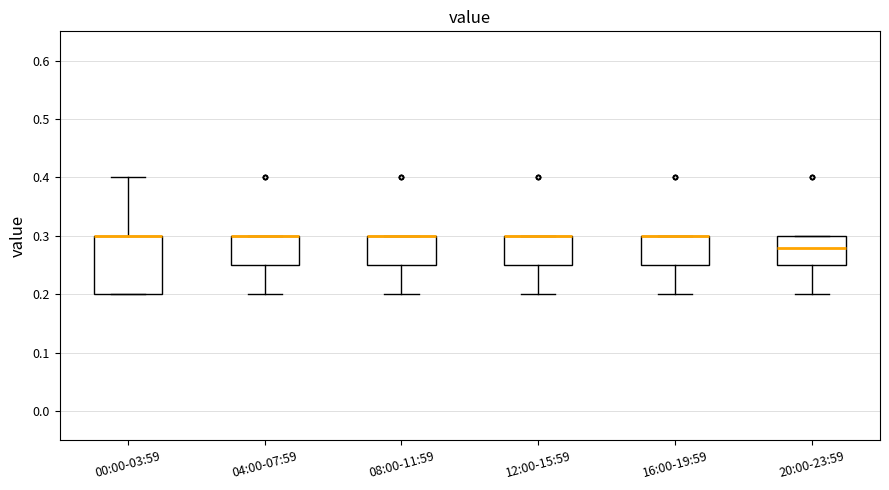

Where does the lower whisker of the box for 12:00-15:59 end on the y-axis? The values are not printed on the chart, so give them approximately, as read against the axis.

0.20